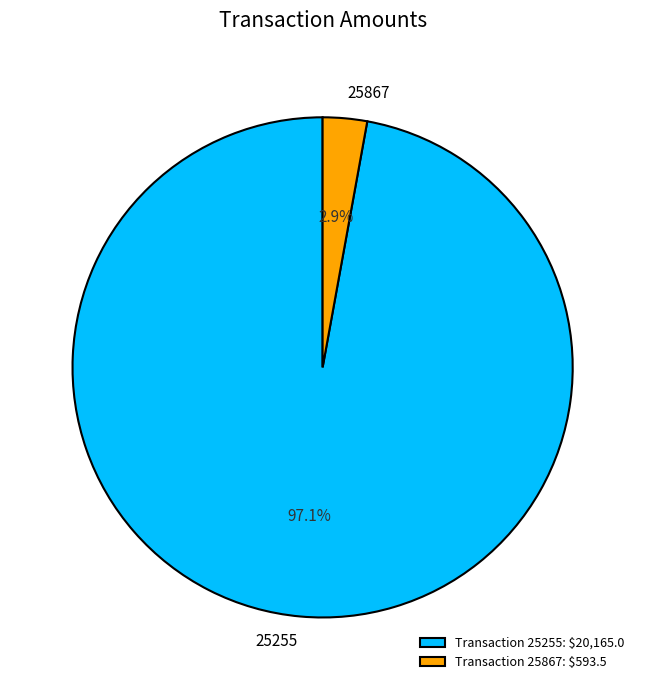

Rank the categories by value from highest to lowest.

25255, 25867